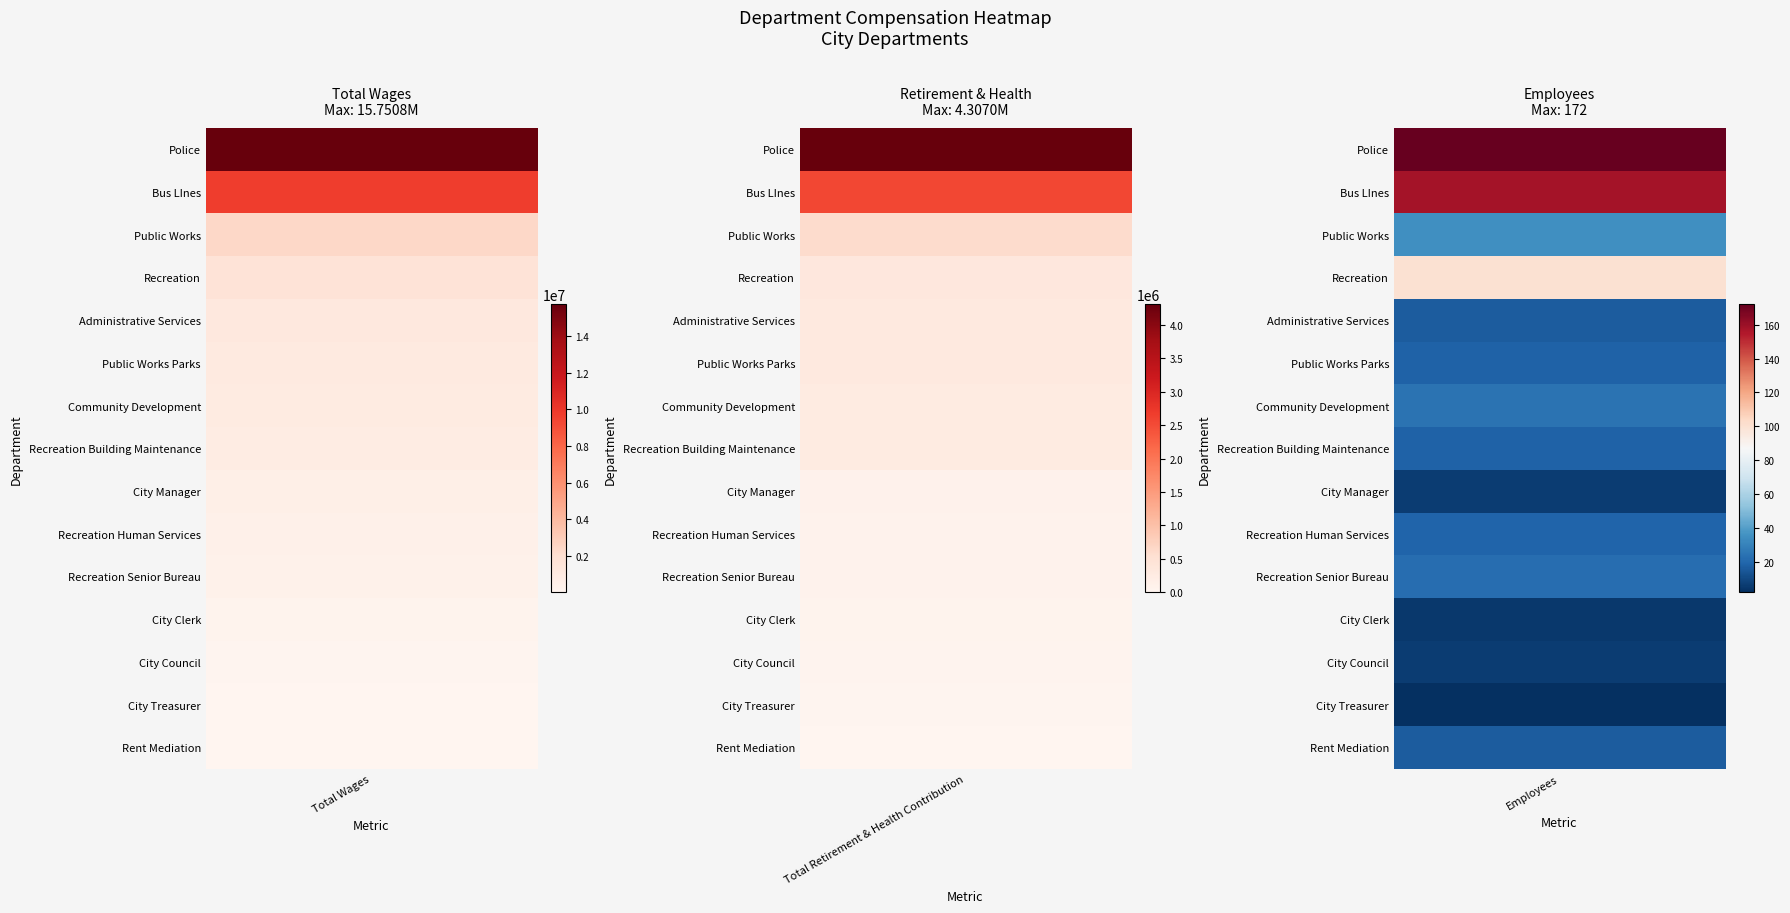

Reading right to left, extract all data points from this chart.

Police: 2=172	1=4306989	0=15750841
Bus LInes: 2=158	1=2542015	0=9761220
Public Works: 2=35	1=593148	0=2368738
Recreation: 2=100	1=341656	0=1624529
Administrative Services: 2=16	1=308661	0=1183857
Public Works Parks: 2=18	1=315507	0=1008650
Community Development: 2=24	1=264625	0=974133
Recreation Building Maintenance: 2=18	1=257833	0=840001
City Manager: 2=6	1=86089	0=592185
Recreation Human Services: 2=19	1=71044	0=475122
Recreation Senior Bureau: 2=22	1=83942	0=386725
City Clerk: 2=5	1=63067	0=229664
City Council: 2=6	1=38999	0=71349
City Treasurer: 2=2	1=21736	0=61988
Rent Mediation: 2=16	1=0	0=6250